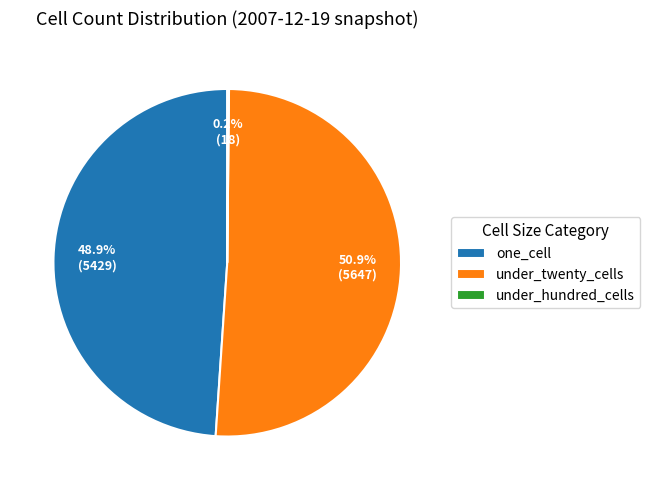

What is the largest slice in the pie chart?

under_twenty_cells